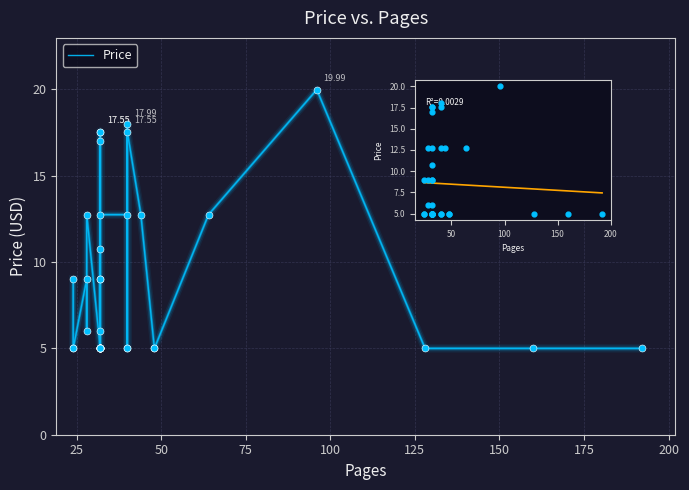

What is the ratio of the value at 32 to the value at 32?

1.2